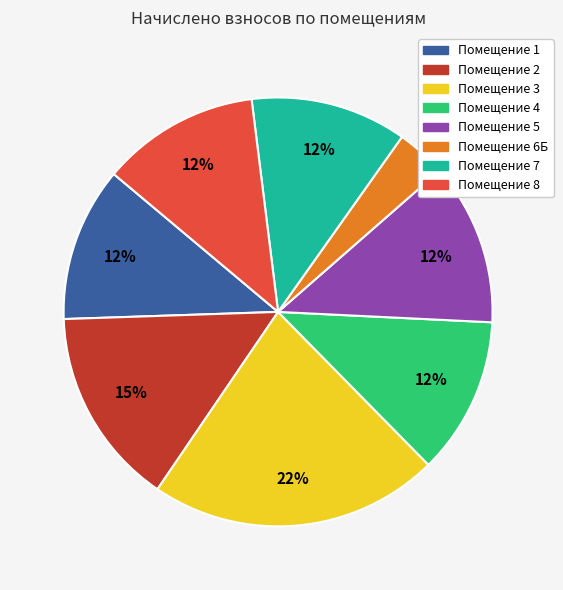

To the nearest percent, what is the average slice percentage?

12%